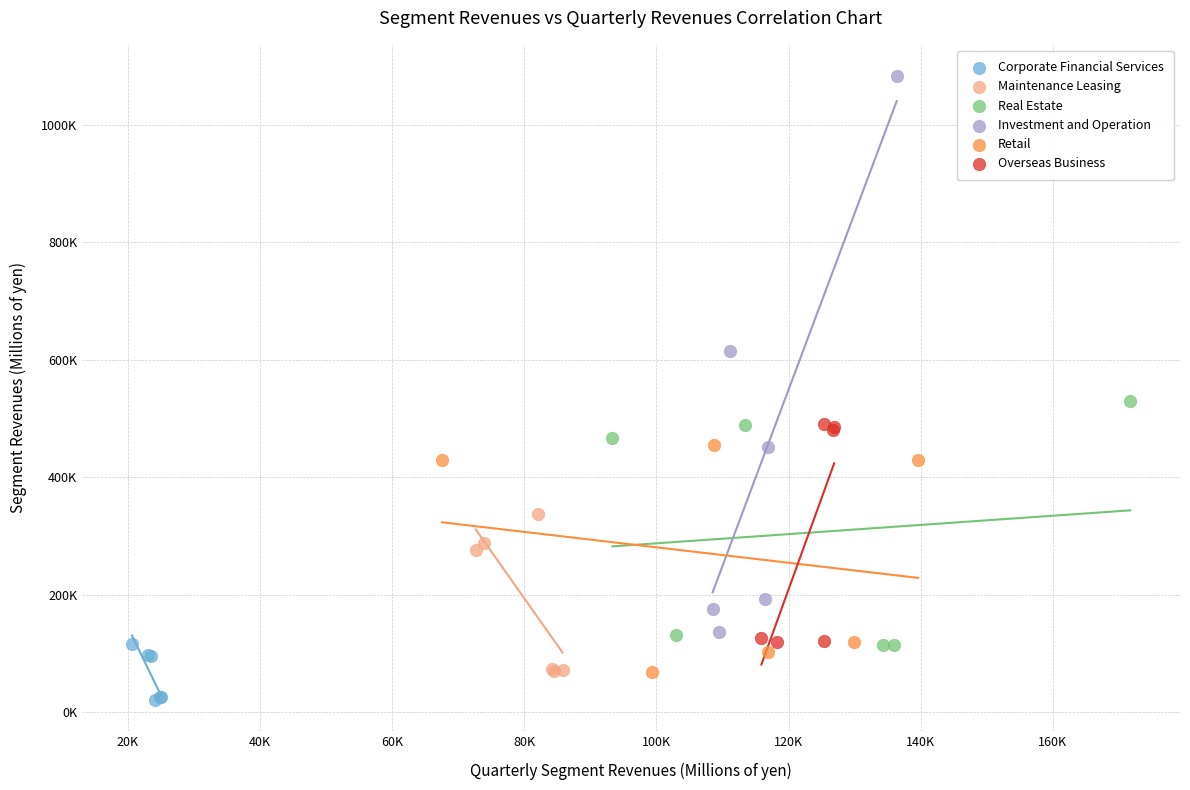

Which series has the widest spread of Y values?

Investment and Operation